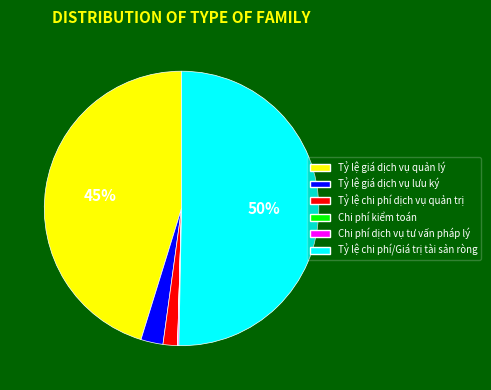

The Tỷ lệ giá dịch vụ quản lý slice represents 45% of the pie. True or false?

True